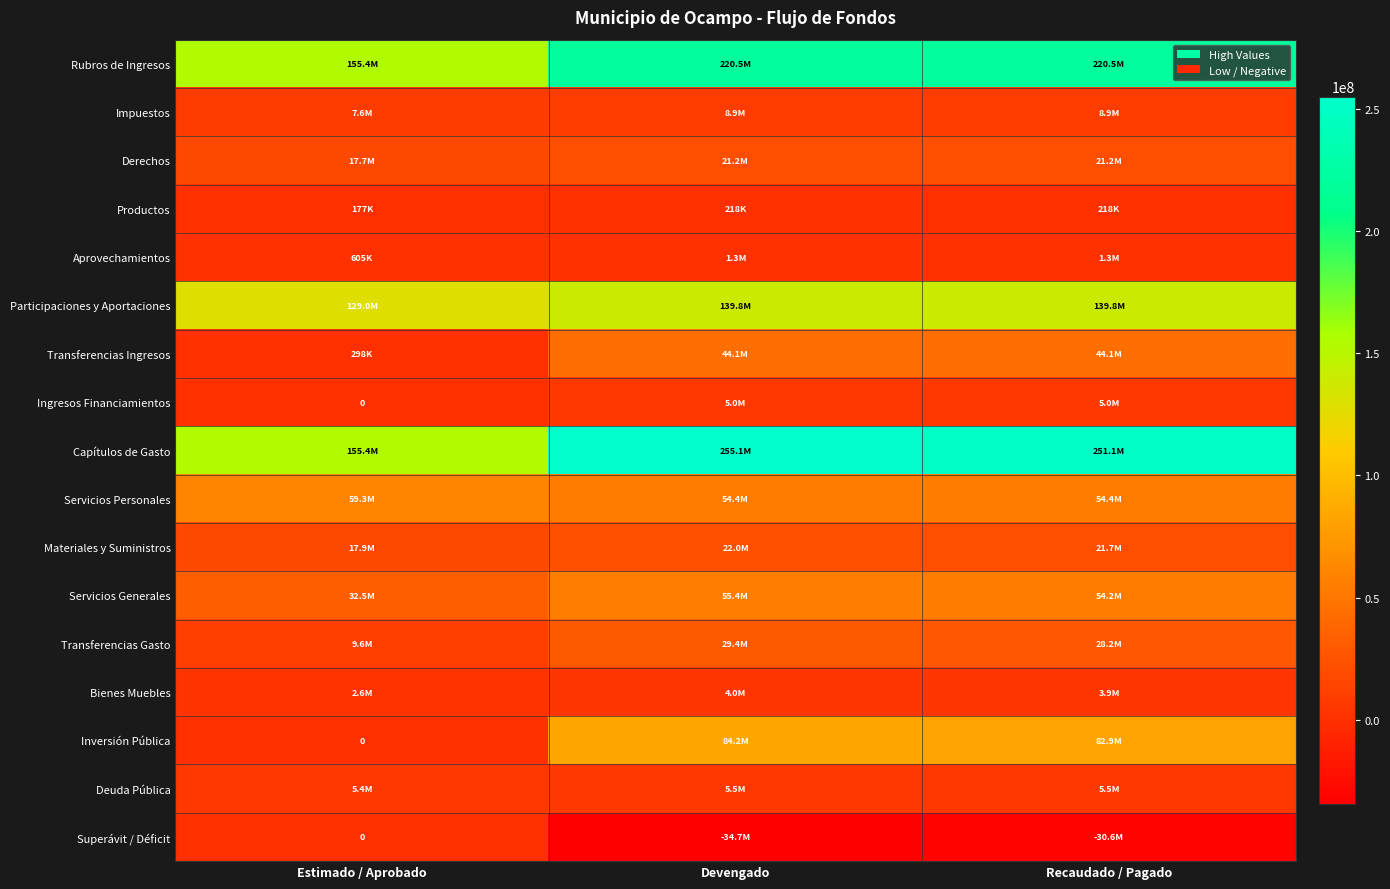

Rank the series by their maximum value, from highest to lowest.

Capítulos de Gasto, Rubros de Ingresos, Participaciones y Aportaciones, Inversión Pública, Servicios Personales, Servicios Generales, Transferencias Ingresos, Transferencias Gasto, Materiales y Suministros, Derechos, Impuestos, Deuda Pública, Ingresos Financiamientos, Bienes Muebles, Aprovechamientos, Productos, Superávit / Déficit